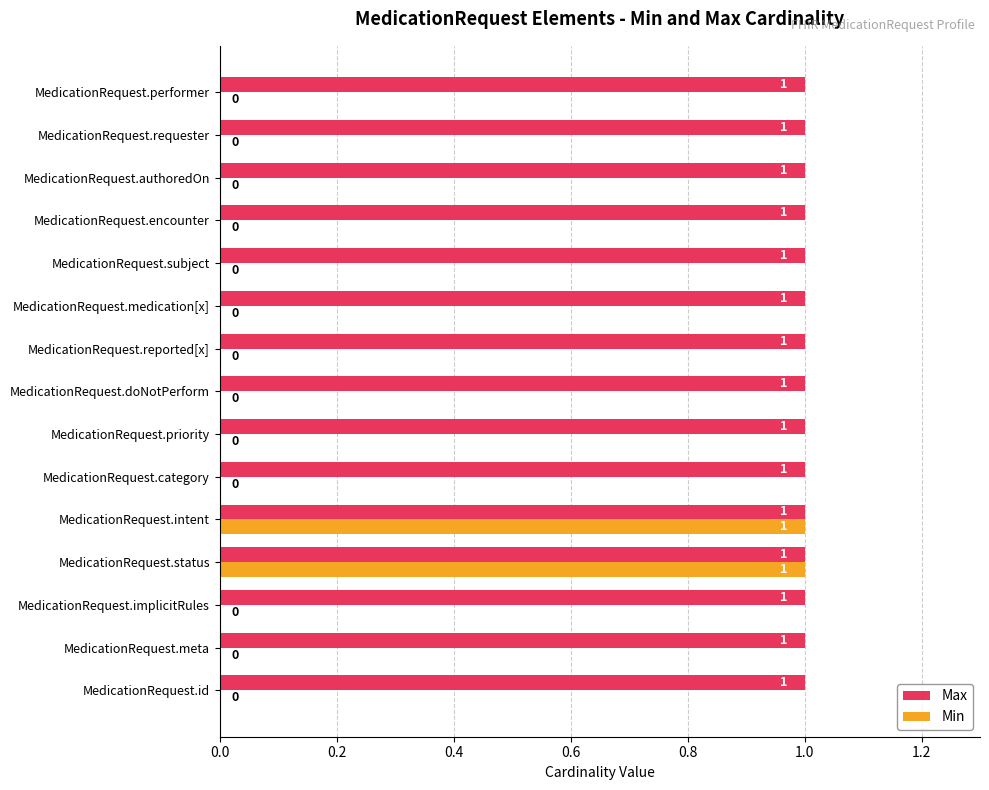

What is the sum of all Max values?

15